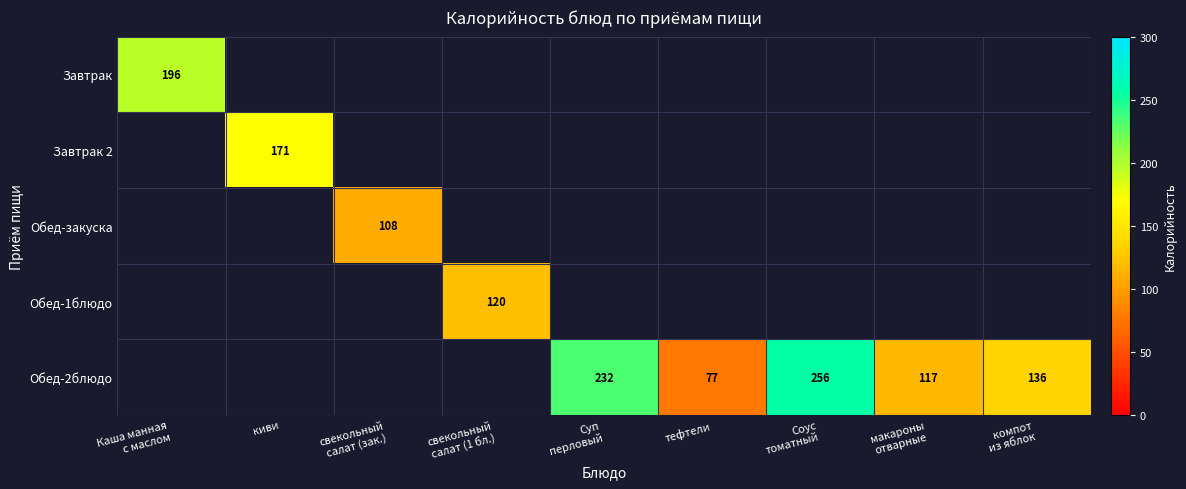

At компот из яблок, list the series in order from smallest to largest.

Завтрак, Завтрак 2, Обед-закуска, Обед-1блюдо, Обед-2блюдо